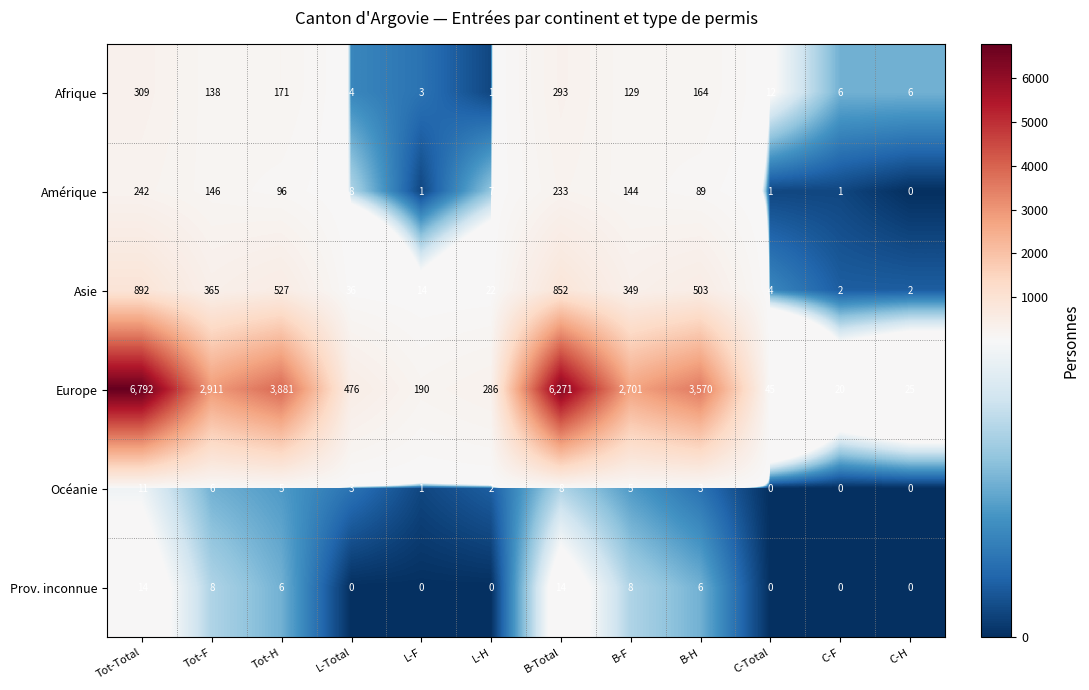

At which label is Amérique closest to 121?

B-F